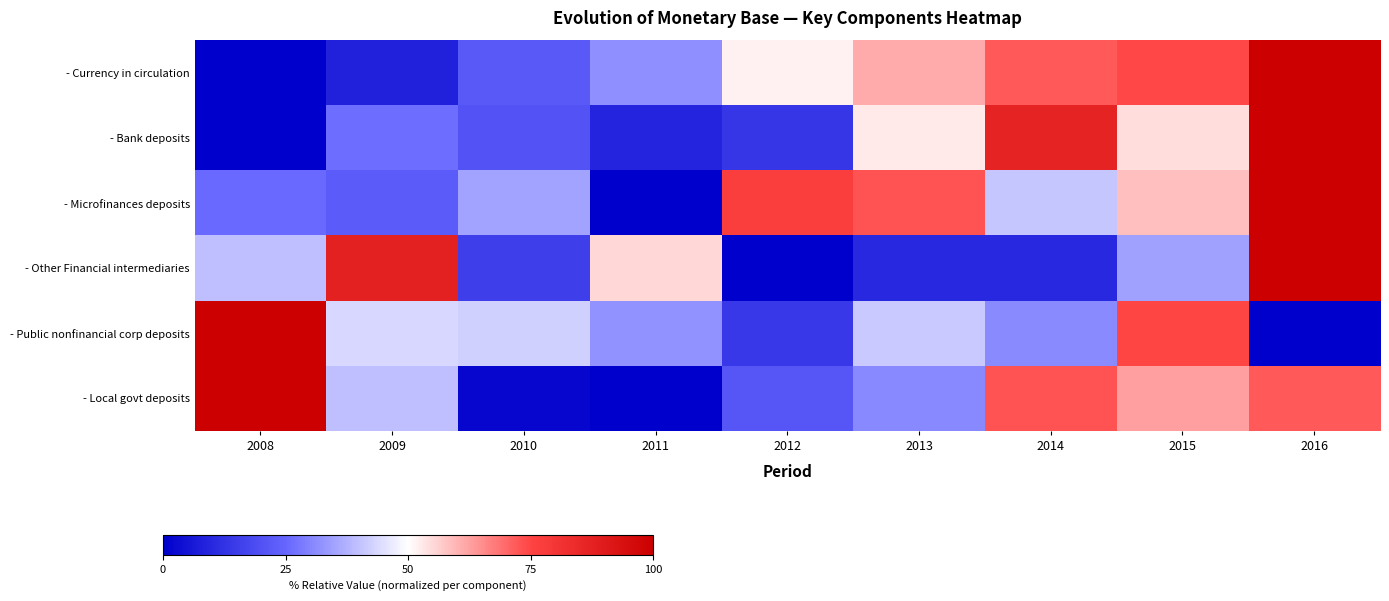

Reading right to left, what are all the values shown in this chart?

- Currency in circulation: 2016=100.0	2015=74.3	2014=72.0	2013=61.0	2012=51.7	2011=32.0	2010=22.1	2009=8.4	2008=0.0
- Bank deposits: 2016=100.0	2015=54.3	2014=87.0	2013=52.8	2012=13.6	2011=9.2	2010=20.6	2009=26.5	2008=0.0
- Microfinances deposits: 2016=100.0	2015=58.6	2014=40.8	2013=72.7	2012=77.3	2011=0.0	2010=34.9	2009=22.3	2008=25.7
- Other Financial intermediaries: 2016=100.0	2015=34.6	2014=9.8	2013=10.1	2012=0.0	2011=55.2	2010=15.3	2009=87.5	2008=39.5
- Public nonfinancial corp deposits: 2016=0.0	2015=74.8	2014=30.9	2013=41.3	2012=13.8	2011=32.3	2010=42.5	2009=43.7	2008=100.0
- Local govt deposits: 2016=72.2	2015=62.8	2014=72.7	2013=30.5	2012=21.3	2011=0.0	2010=1.9	2009=39.5	2008=100.0